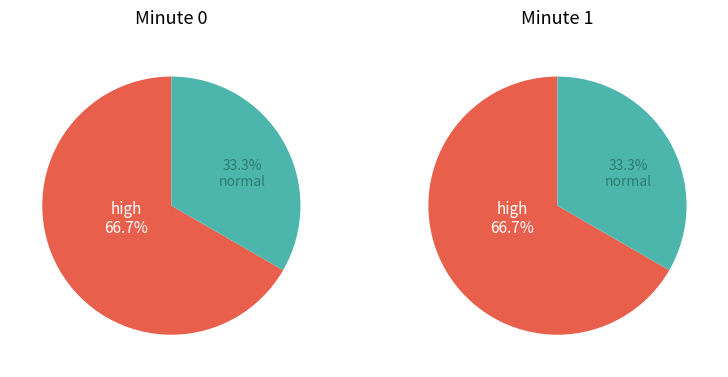

Is the sum of 1 and 2 greater than half?

Yes